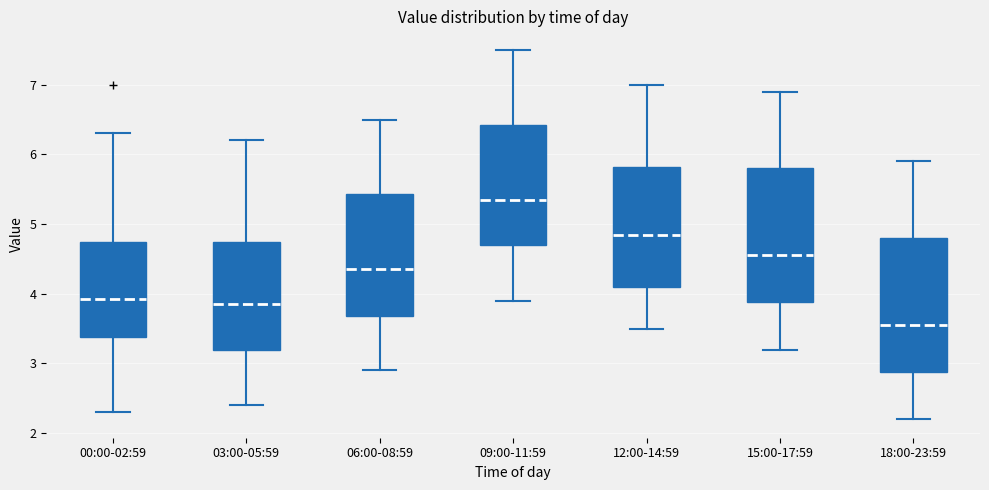

Reading left to right, read every box against the y-axis: the position of its median line, the range the box covers, and the ends of its whiskers. The values are not printed on the chart, so give them approximately, as read against the axis.

00:00-02:59: median 3.9, box 3.4 to 4.7, whiskers 2.3 to 6.3
03:00-05:59: median 3.9, box 3.2 to 4.7, whiskers 2.4 to 6.2
06:00-08:59: median 4.4, box 3.7 to 5.4, whiskers 2.9 to 6.5
09:00-11:59: median 5.4, box 4.7 to 6.4, whiskers 3.9 to 7.5
12:00-14:59: median 4.9, box 4.1 to 5.8, whiskers 3.5 to 7.0
15:00-17:59: median 4.6, box 3.9 to 5.8, whiskers 3.2 to 6.9
18:00-23:59: median 3.6, box 2.9 to 4.8, whiskers 2.2 to 5.9